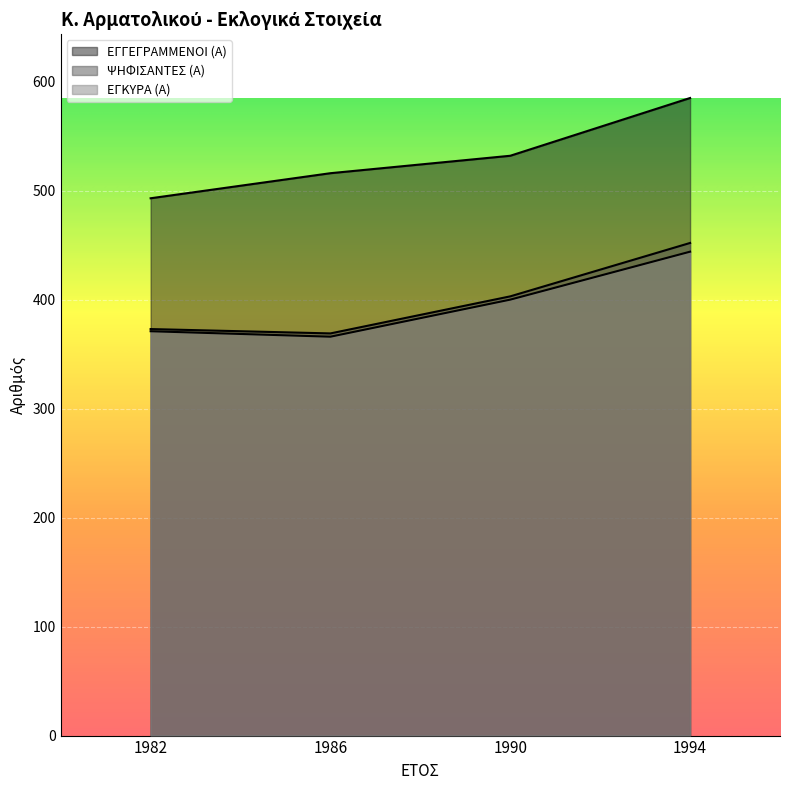

At 1986, list the series in order from smallest to largest.

ΕΓΚΥΡΑ (Α), ΨΗΦΙΣΑΝΤΕΣ (Α), ΕΓΓΕΓΡΑΜΜΕΝΟΙ (Α)